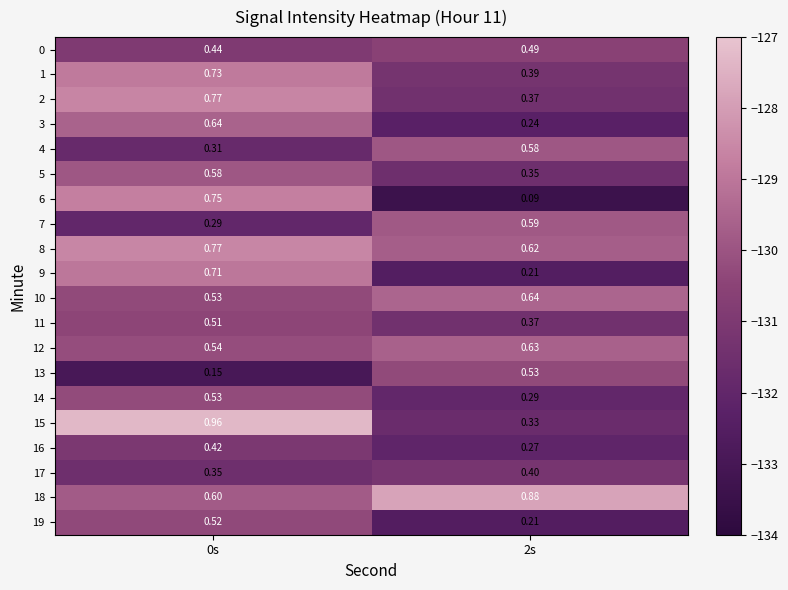

Is the value of 14 at 0s greater than the value of 6 at 0s?

No